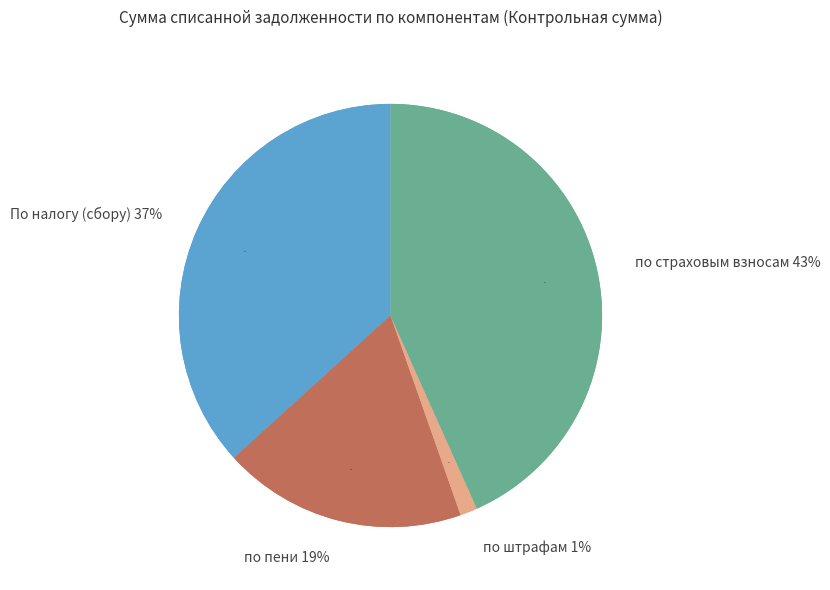

Does по страховым взносам account for over 50% of the chart?

No